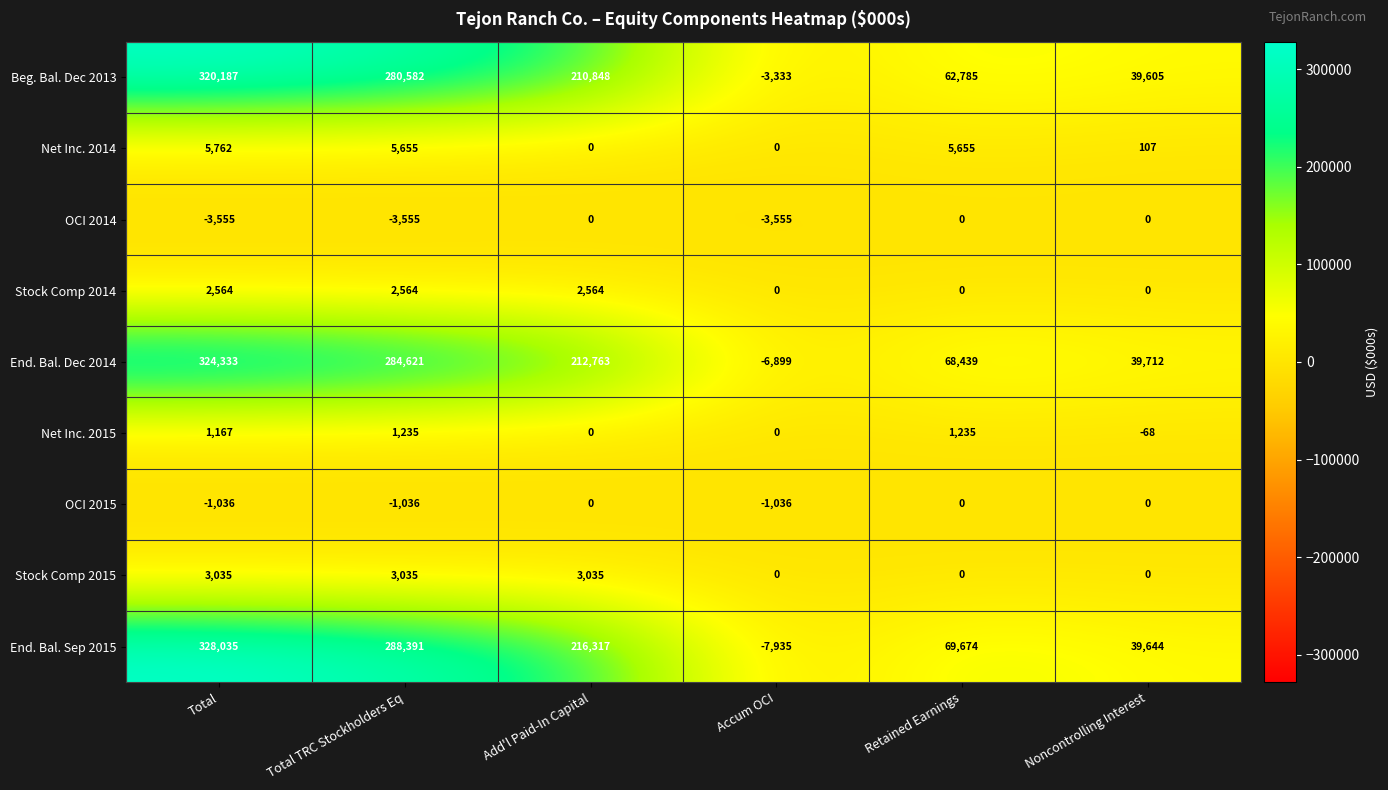

At which category is the sum across all series the highest?

Total